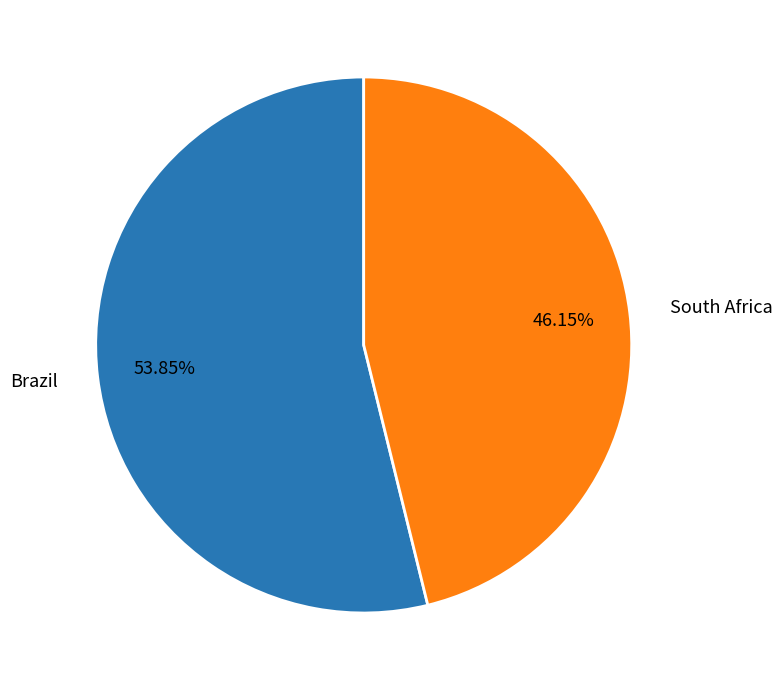

Count the number of slices in the pie.

2